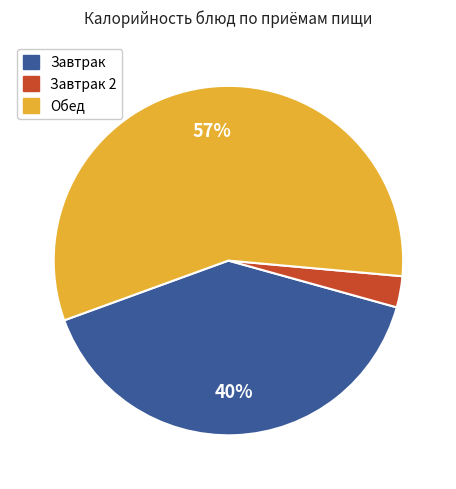

Does any single category account for the majority?

Yes